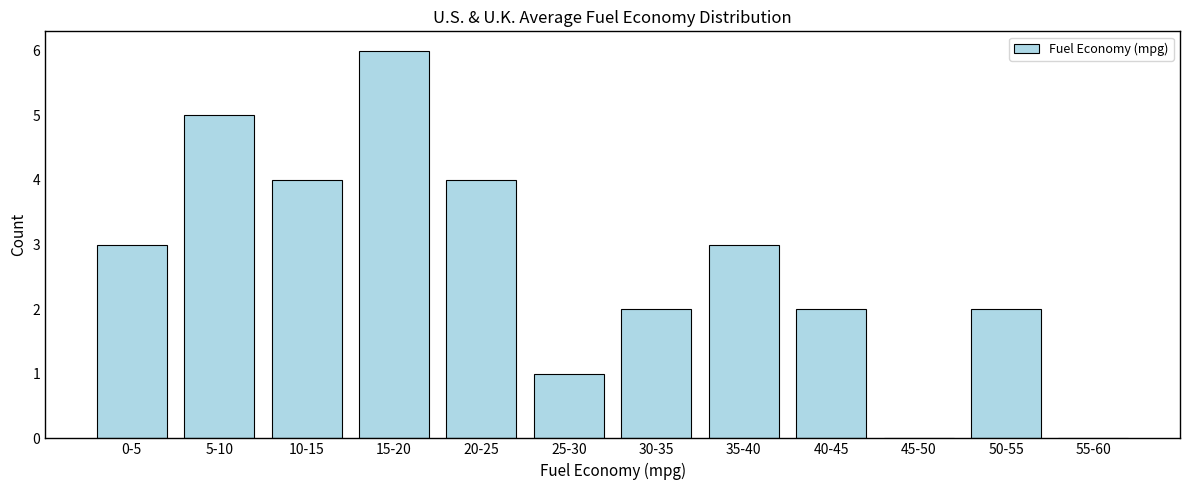

Reading left to right, list all the values displayed in this chart.

0-5=3	5-10=5	10-15=4	15-20=6	20-25=4	25-30=1	30-35=2	35-40=3	40-45=2	45-50=0	50-55=2	55-60=0